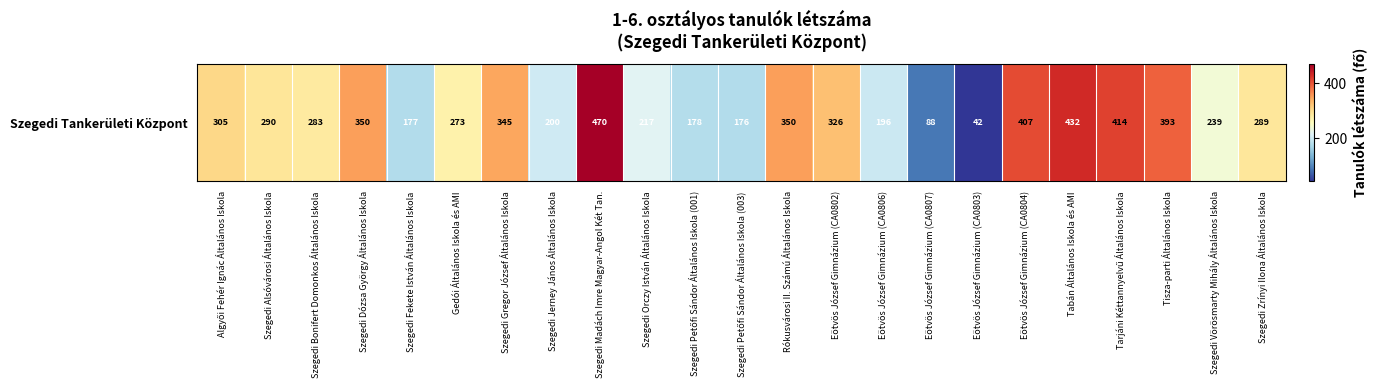

Rank the categories by value from highest to lowest.

Szegedi Madách Imre Magyar-Angol Két Tan., Tabán Általános Iskola és AMI, Tarjáni Kéttannyelvű Általános Iskola, Eötvös József Gimnázium (CA0804), Tisza-parti Általános Iskola, Szegedi Dózsa György Általános Iskola, Rókusvárosi II. Számú Általános Iskola, Szegedi Gregor József Általános Iskola, Eötvös József Gimnázium (CA0802), Algyői Fehér Ignác Általános Iskola, Szegedi Alsóvárosi Általános Iskola, Szegedi Zrínyi Ilona Általános Iskola, Szegedi Bonifert Domonkos Általános Iskola, Gedói Általános Iskola és AMI, Szegedi Vörösmarty Mihály Általános Iskola, Szegedi Orczy István Általános Iskola, Szegedi Jerney János Általános Iskola, Eötvös József Gimnázium (CA0806), Szegedi Petőfi Sándor Általános Iskola (001), Szegedi Fekete István Általános Iskola, Szegedi Petőfi Sándor Általános Iskola (003), Eötvös József Gimnázium (CA0807), Eötvös József Gimnázium (CA0803)